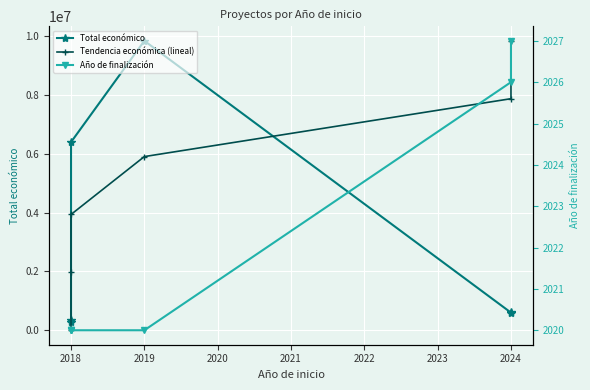

Where is Tendencia económica (lineal) nearest to the value 4923966?

2018